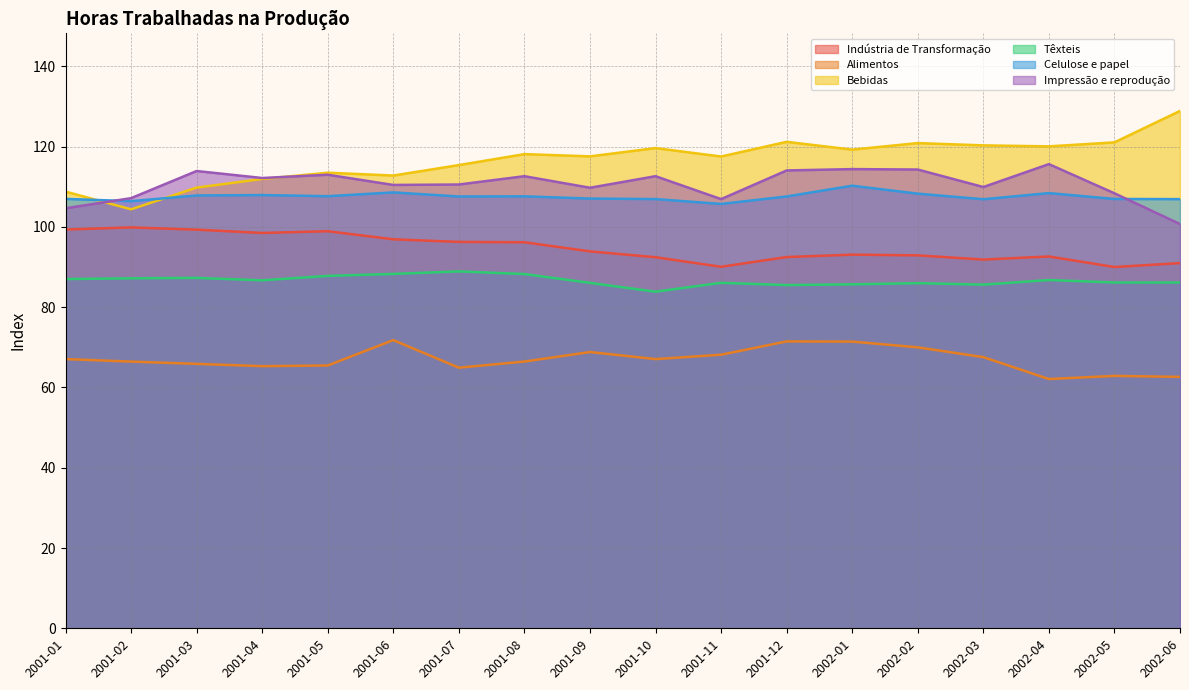

At which label is Celulose e papel closest to 108?

2001-04